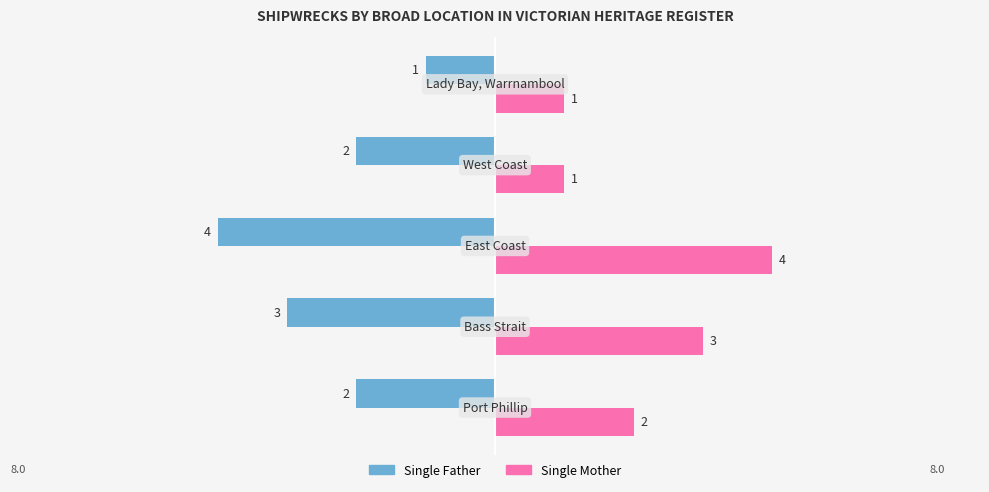

What is the sum of all Single Father values?

-12